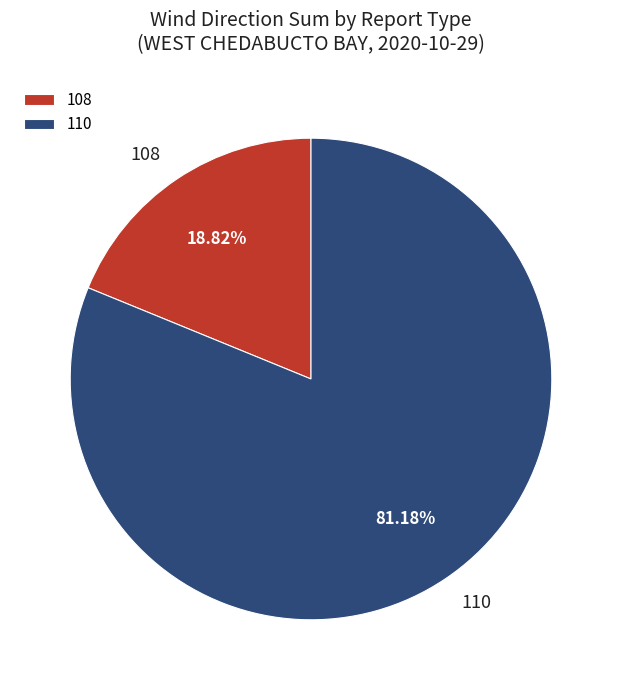

Which has a higher value, 108 or 110?

110